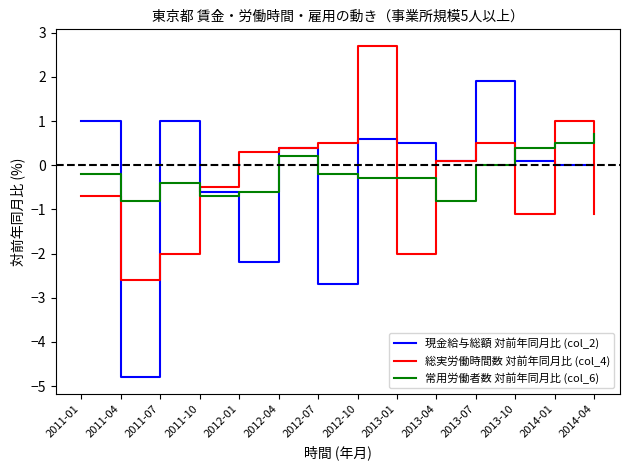

What is the highest value of the 総実労働時間数 対前年同月比 (col_4) series?

2.7